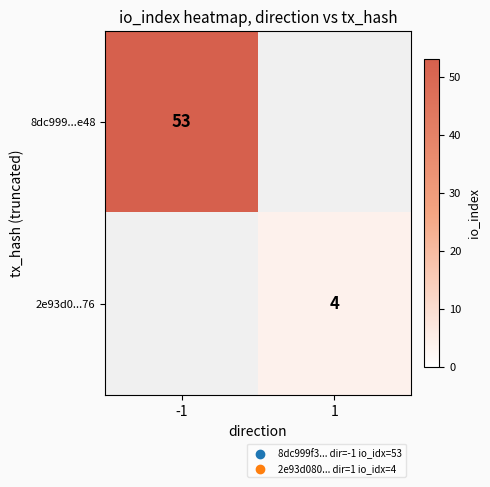

True or false: 2e93d0...76 has a value of 4 at 1.

True